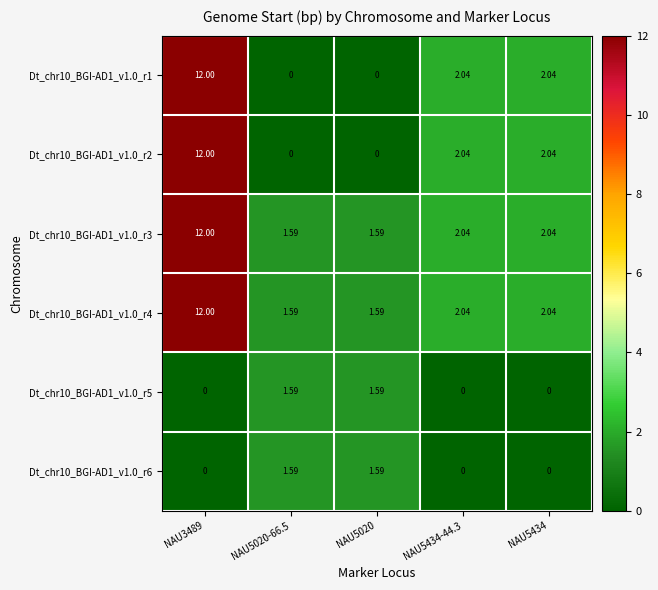

Count the number of data series in this chart.

6